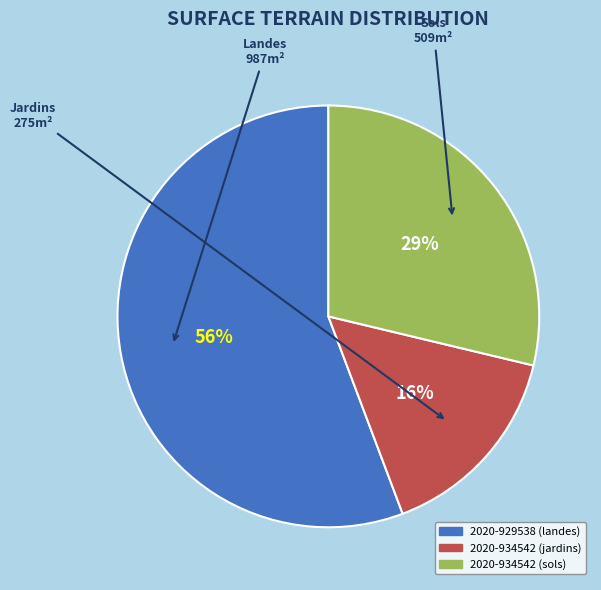

Which category has the biggest portion of the pie?

2020-929538 (landes)